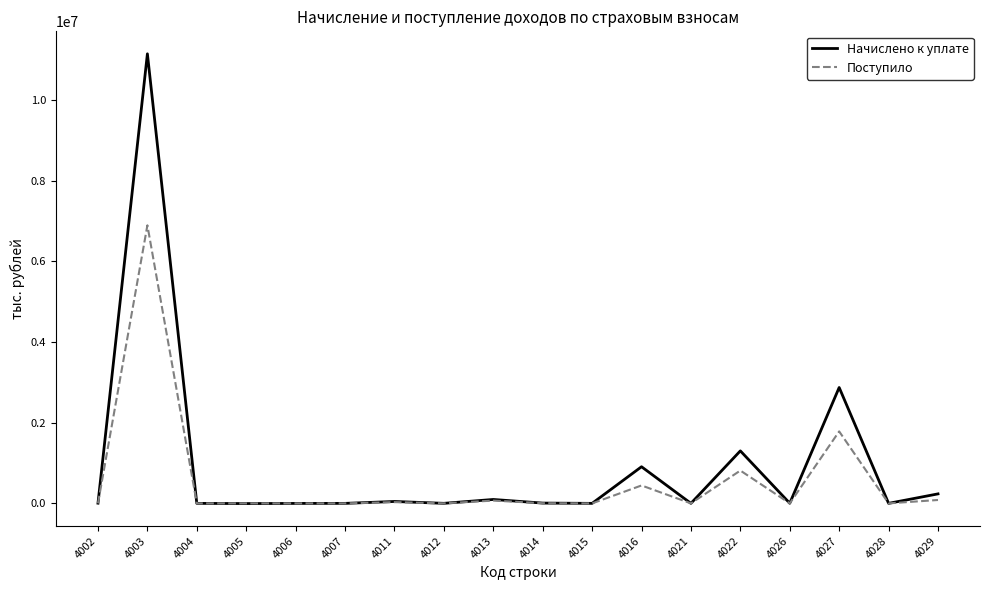

Rank the series by their maximum value, from lowest to highest.

Поступило, Начислено к уплате